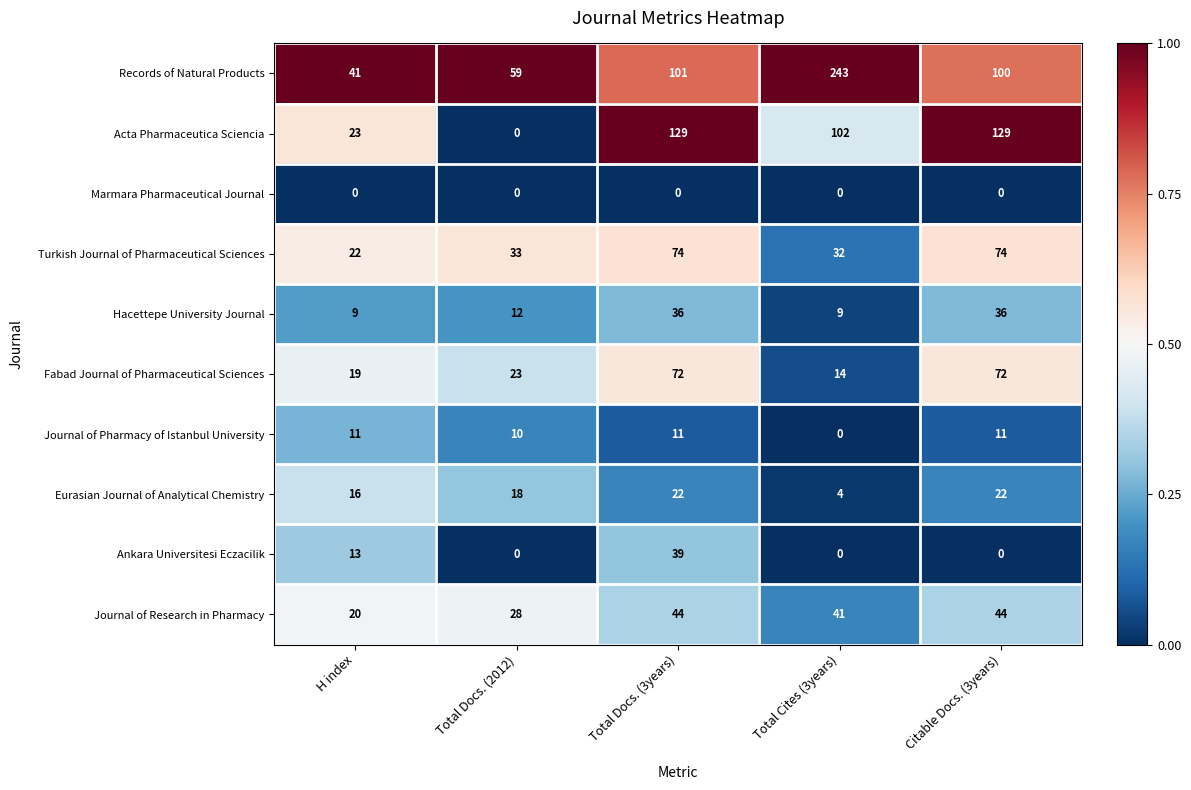

List the series in order of their peak value, lowest first.

Marmara Pharmaceutical Journal, Journal of Pharmacy of Istanbul University, Eurasian Journal of Analytical Chemistry, Hacettepe University Journal, Ankara Universitesi Eczacilik, Journal of Research in Pharmacy, Fabad Journal of Pharmaceutical Sciences, Turkish Journal of Pharmaceutical Sciences, Acta Pharmaceutica Sciencia, Records of Natural Products